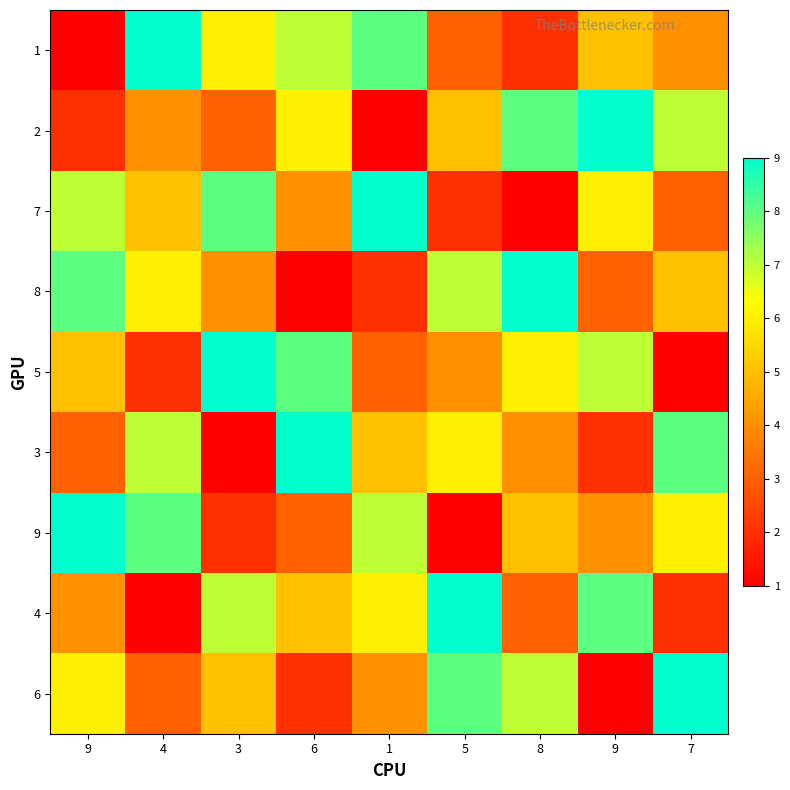

Which series has the widest spread of values?

1